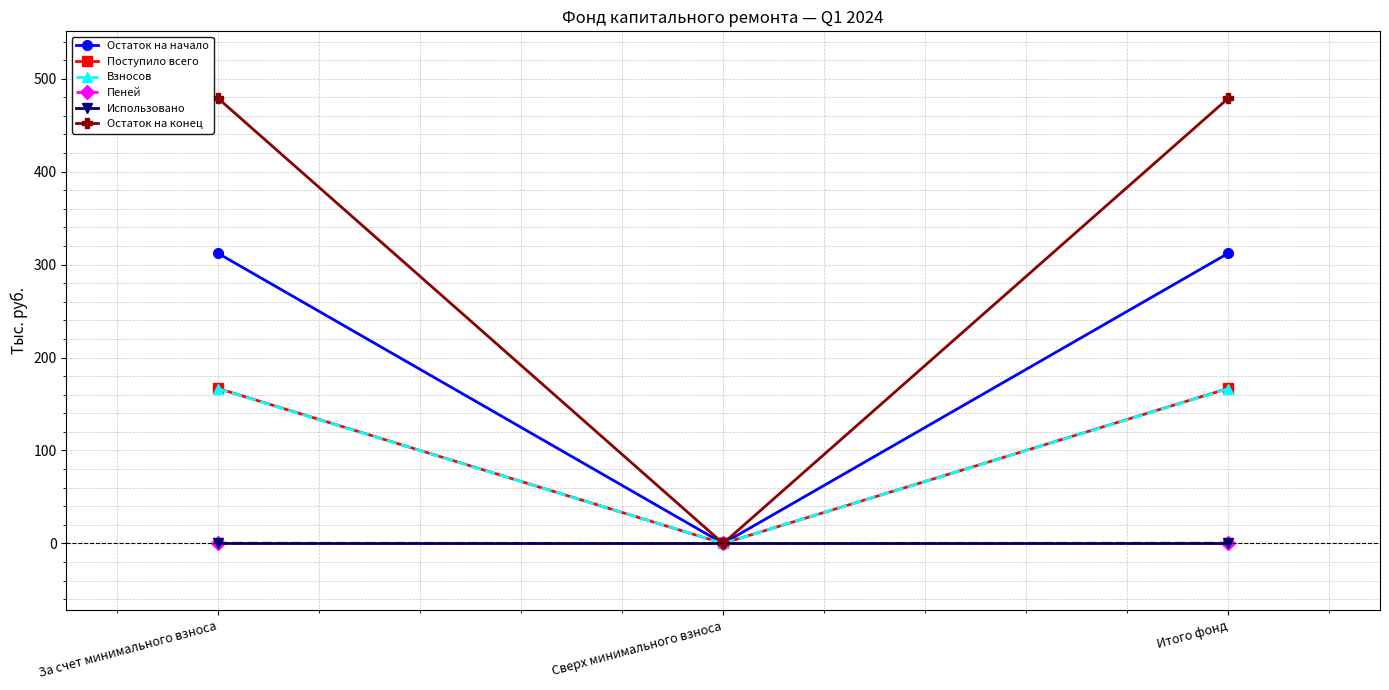

What is the label of the 2nd point from the left?

Сверх минимального взноса